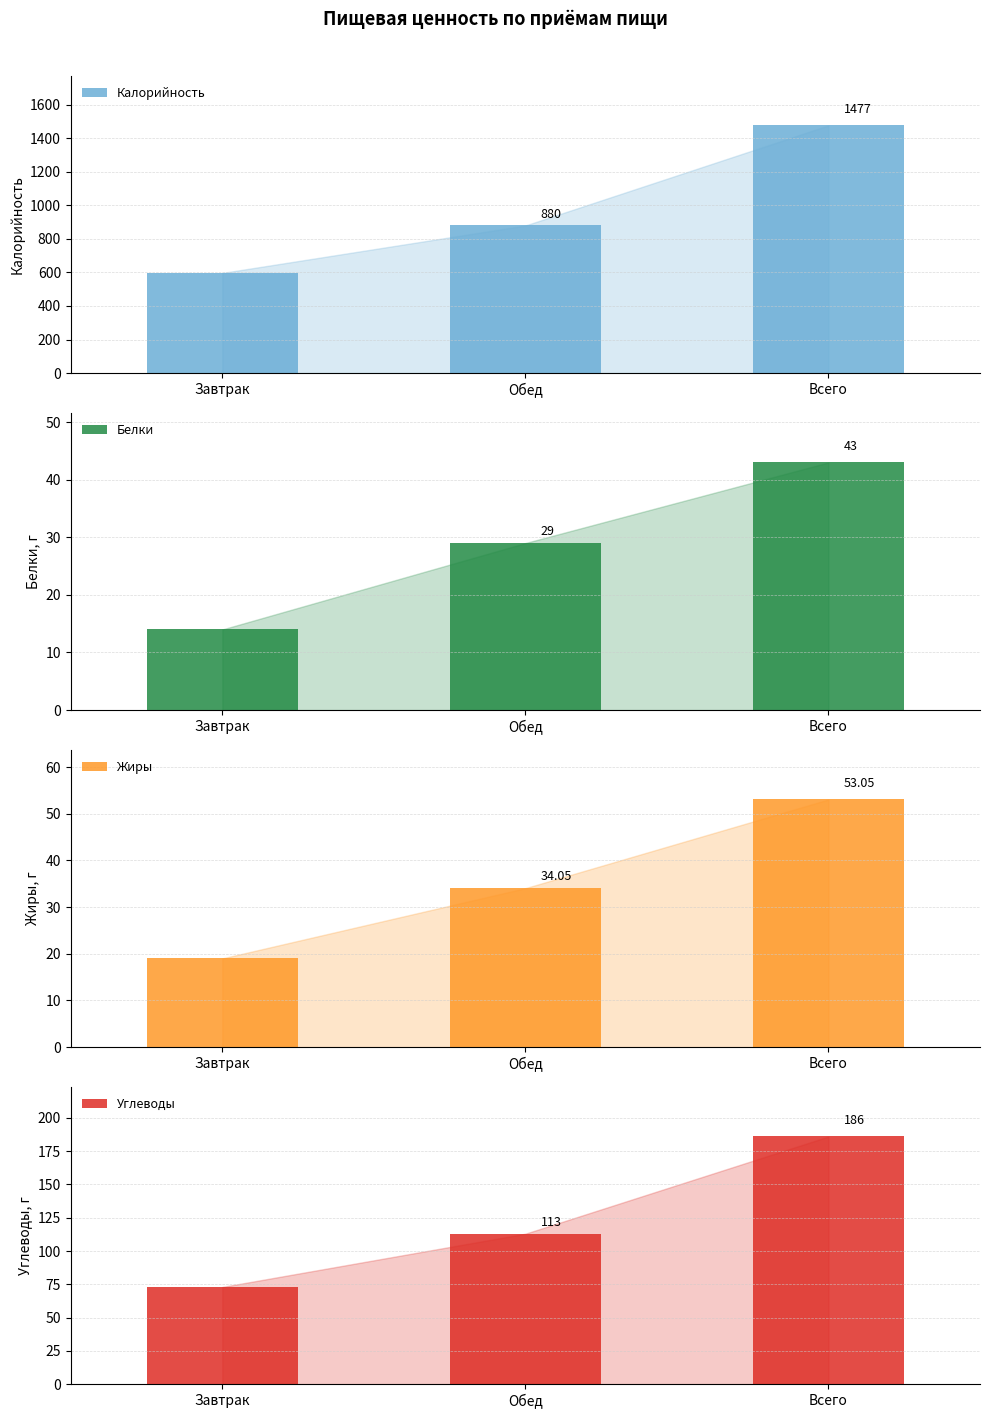

At which category is the sum across all series the highest?

Всего